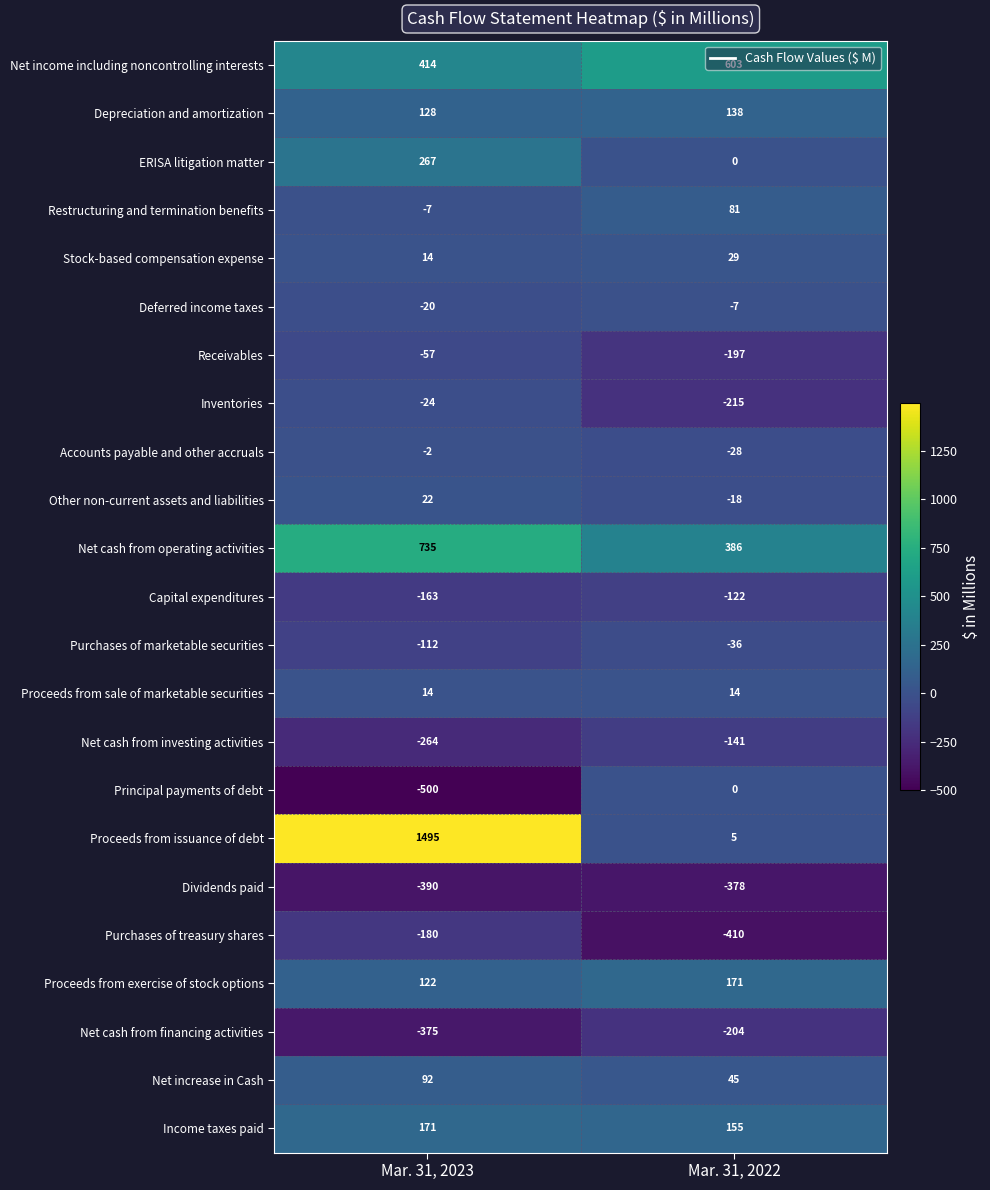

What value does the Restructuring and termination benefits series have at Mar. 31, 2023, to the nearest 10?

-10